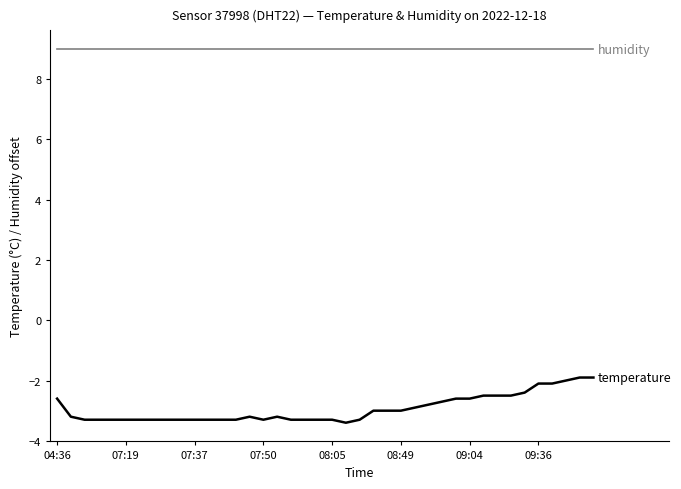

What is the greatest value displayed?

9.0